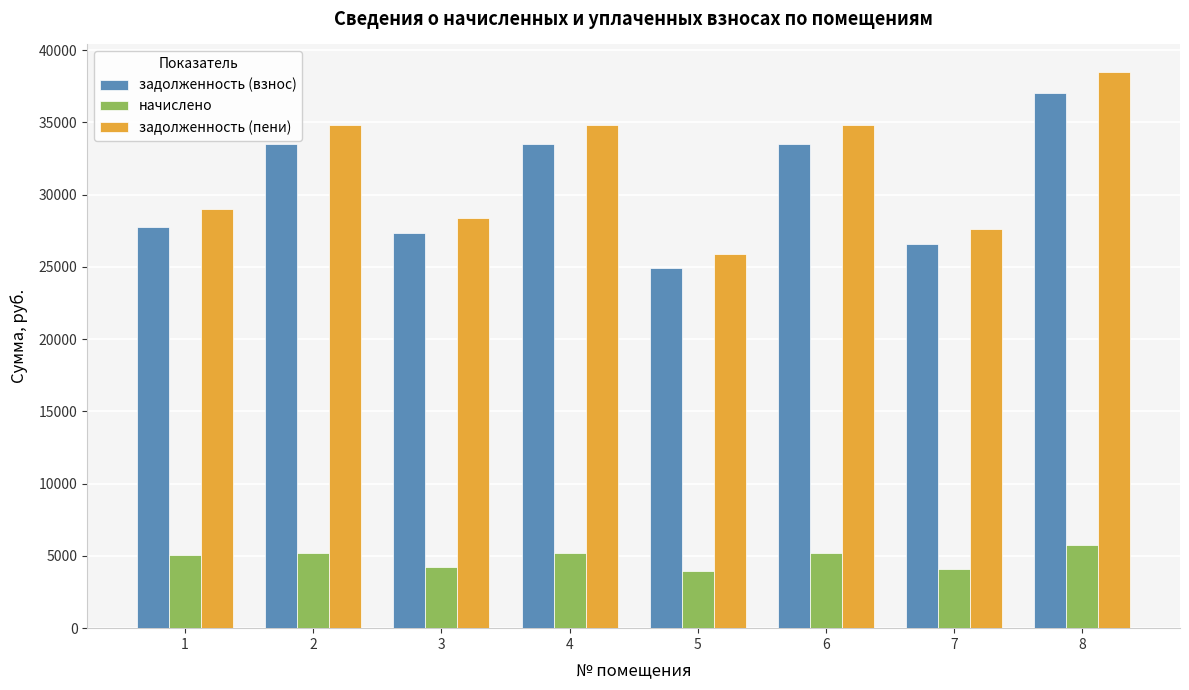

The value of задолженность (пени) at 6 is 9670.0. True or false?

False